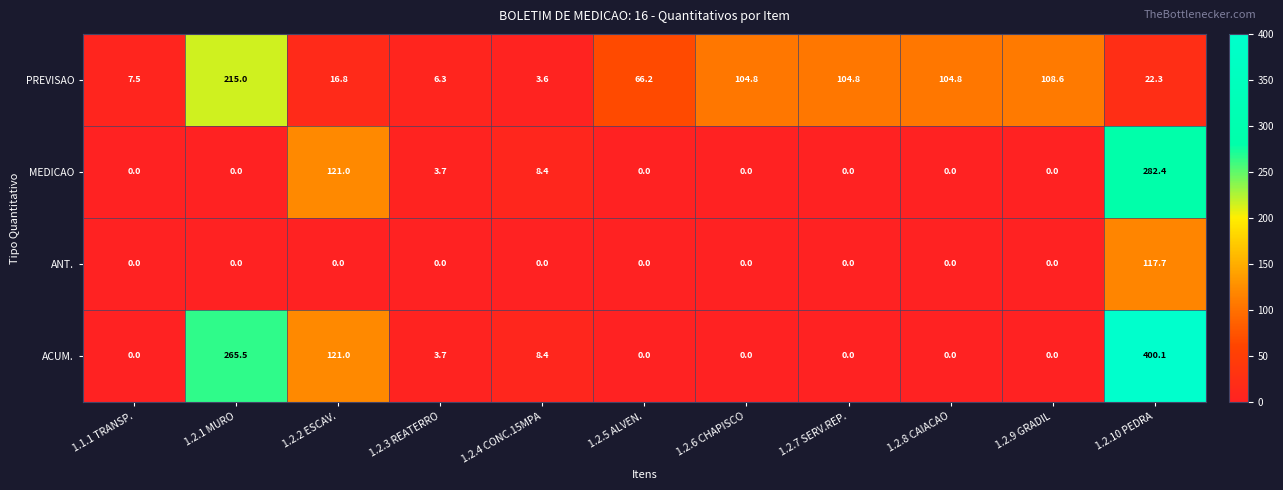

Which category has the highest value across all series?

1.2.10 PEDRA